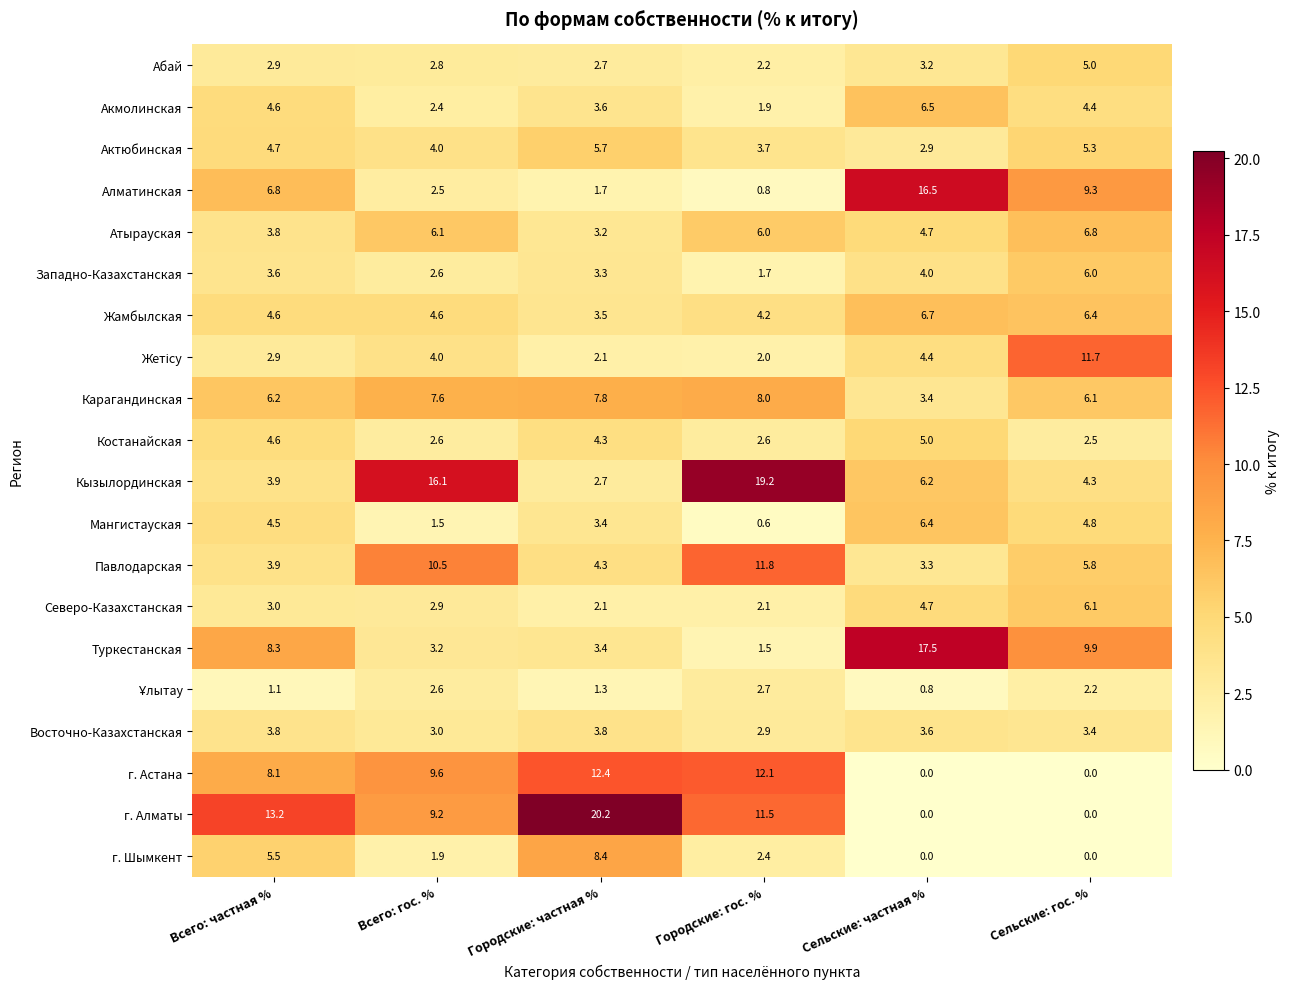

What is the average value of the Атырауская series?

5.1